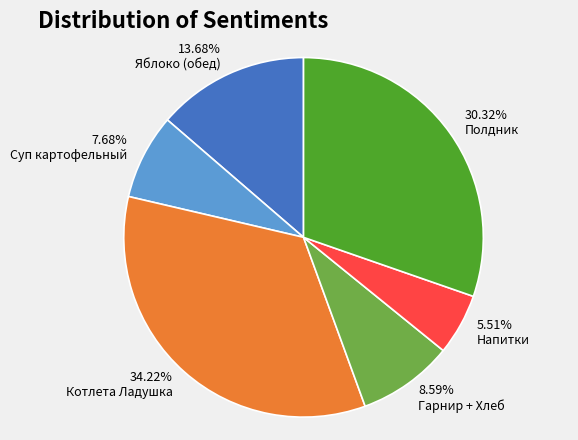

Is there a majority slice in this chart?

No